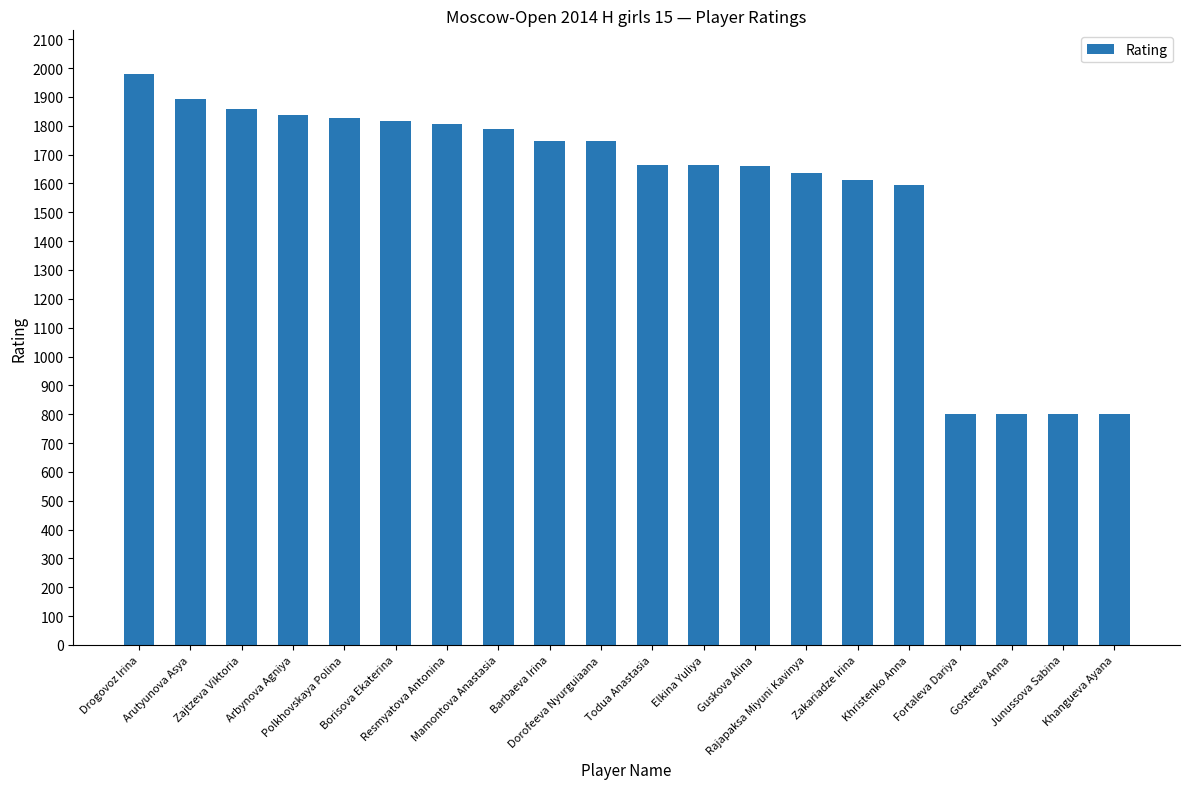

Count the number of categories in the chart.

20